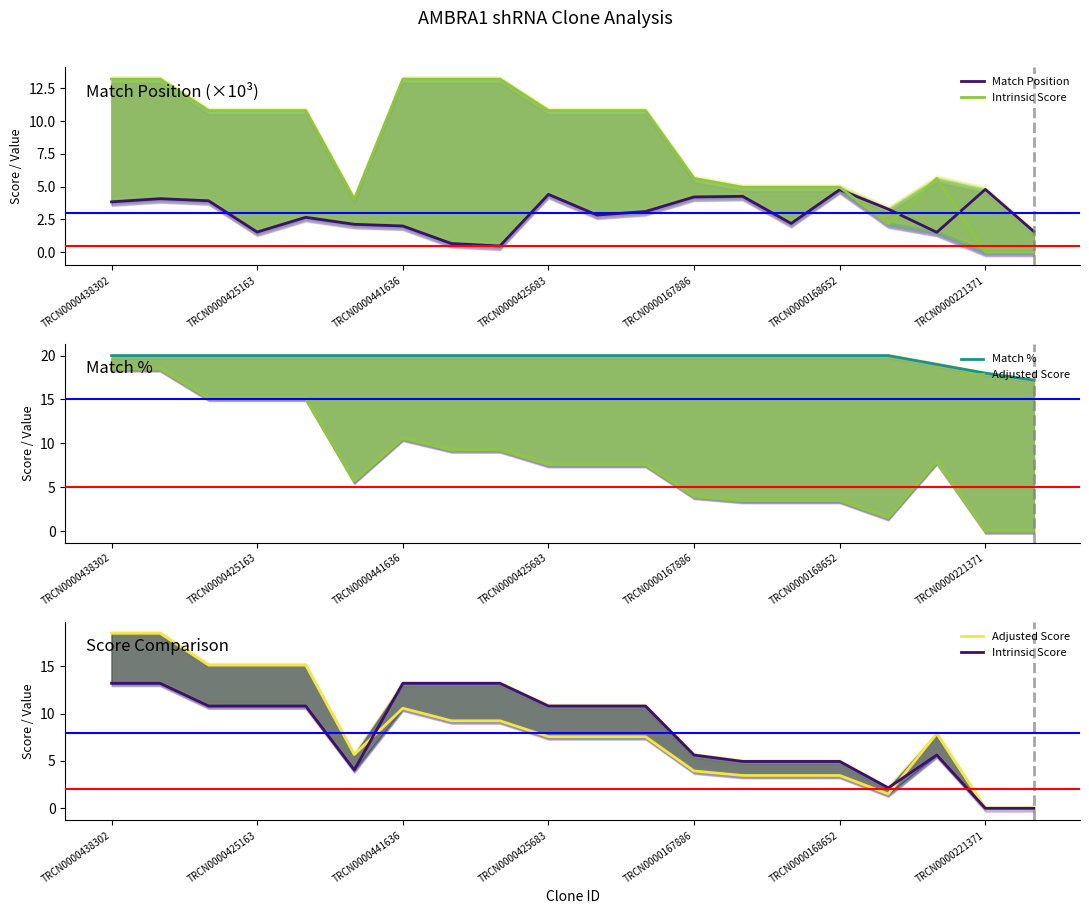

At 17, list the series in order from largest to smallest.

Match %, Adjusted Score, Intrinsic Score, Match Position